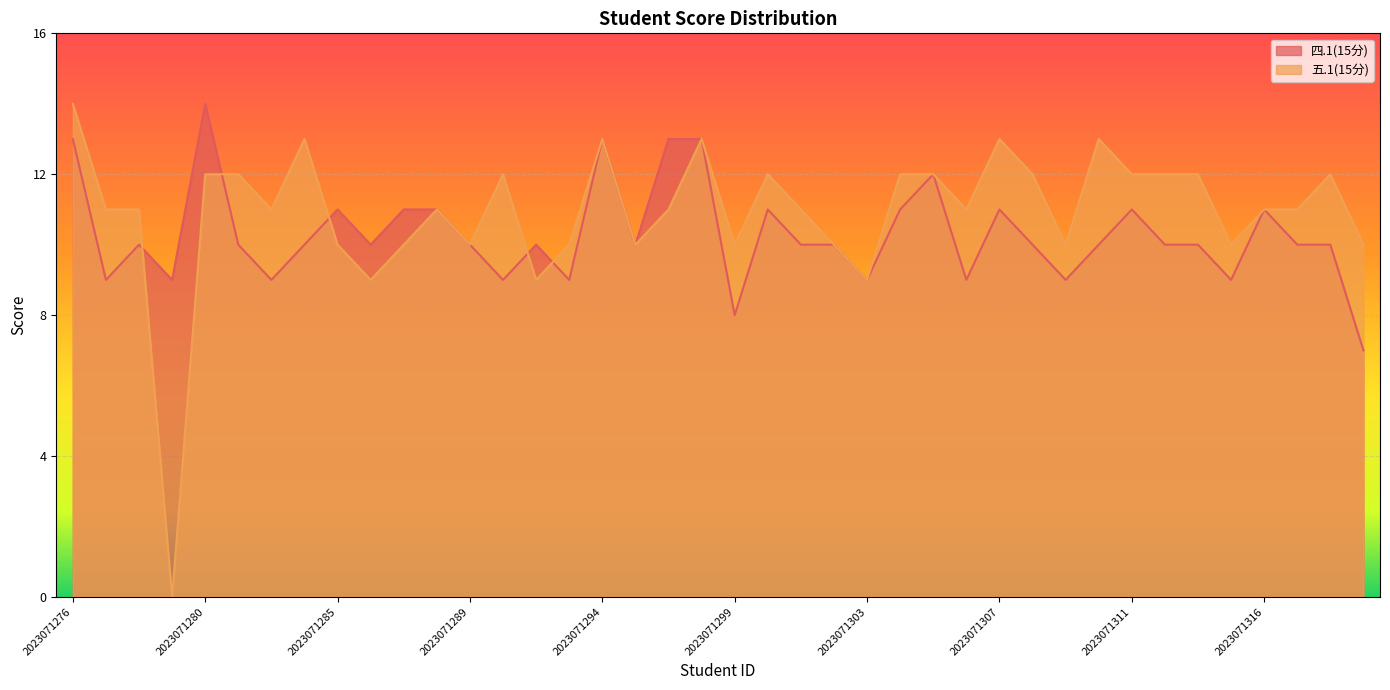

Which category has the highest value across all series?

2023071280